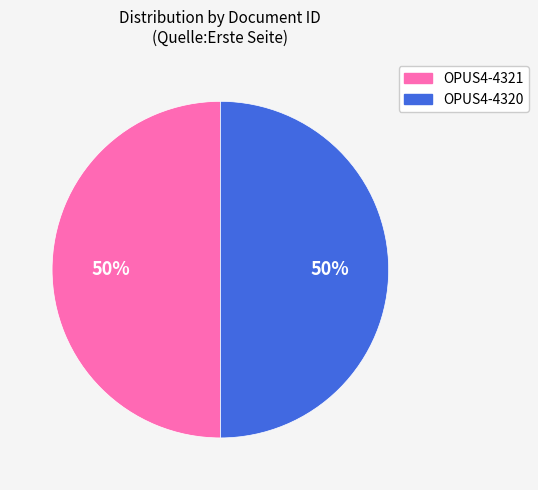

What is the ratio of the value at OPUS4-4320 to the value at OPUS4-4321?

1.0